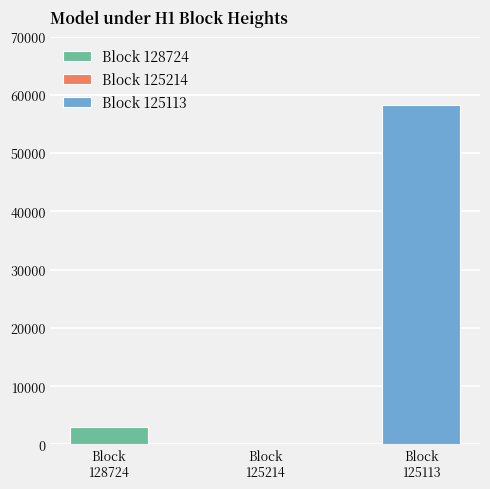

True or false: Amount has a value of 0.0 at 128724.

False